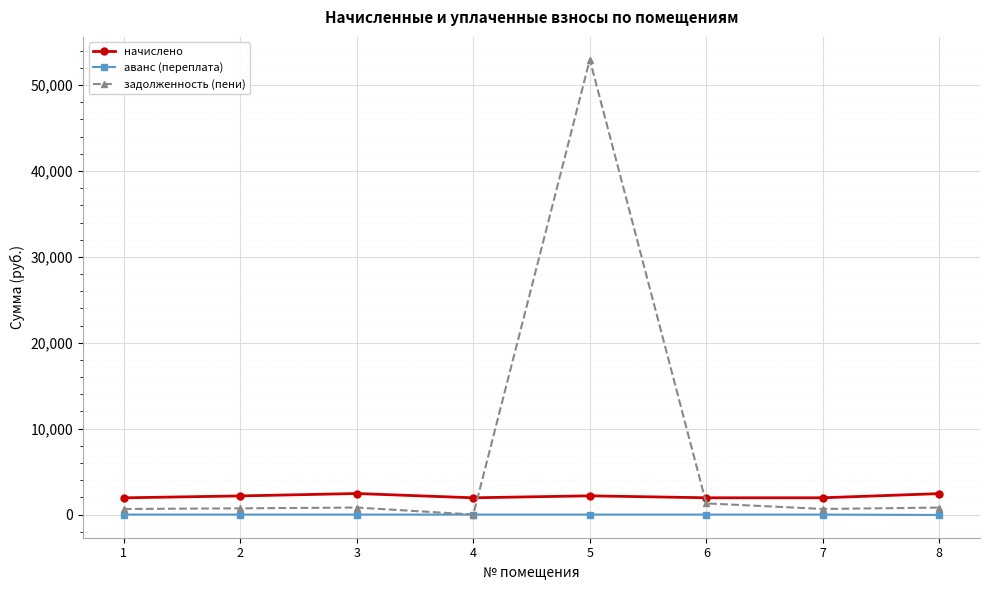

Which series has the largest range (max minus min)?

задолженность (пени)